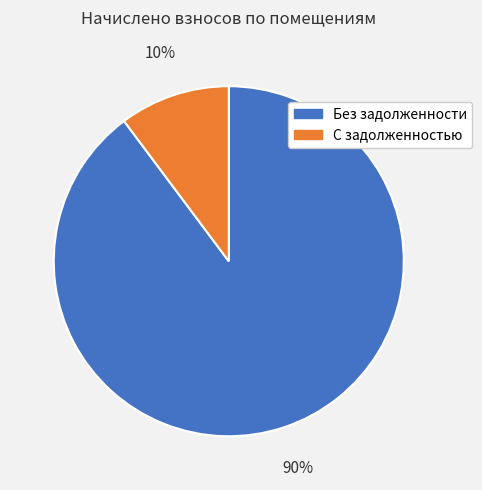

Does any single category account for the majority?

Yes